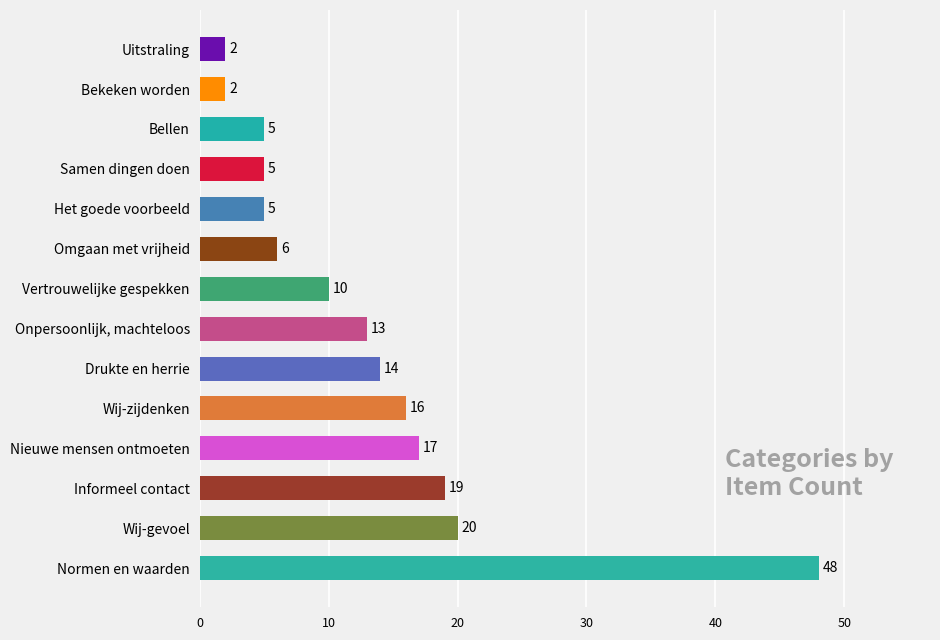

Which has a higher value, Vertrouwelijke gespekken or Het goede voorbeeld?

Vertrouwelijke gespekken